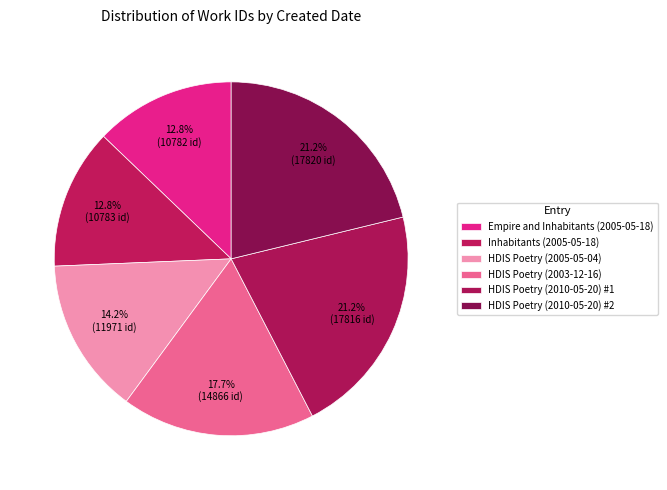

How many slices are in this pie chart?

6